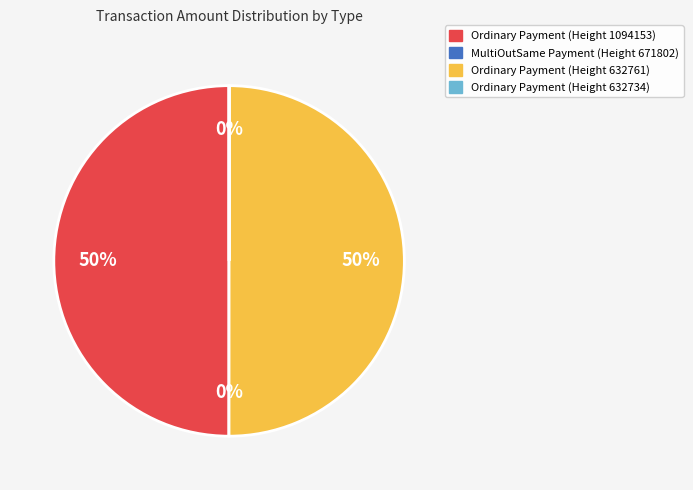

Does Ordinary Payment (Height 632761) represent more than half of the total?

Yes